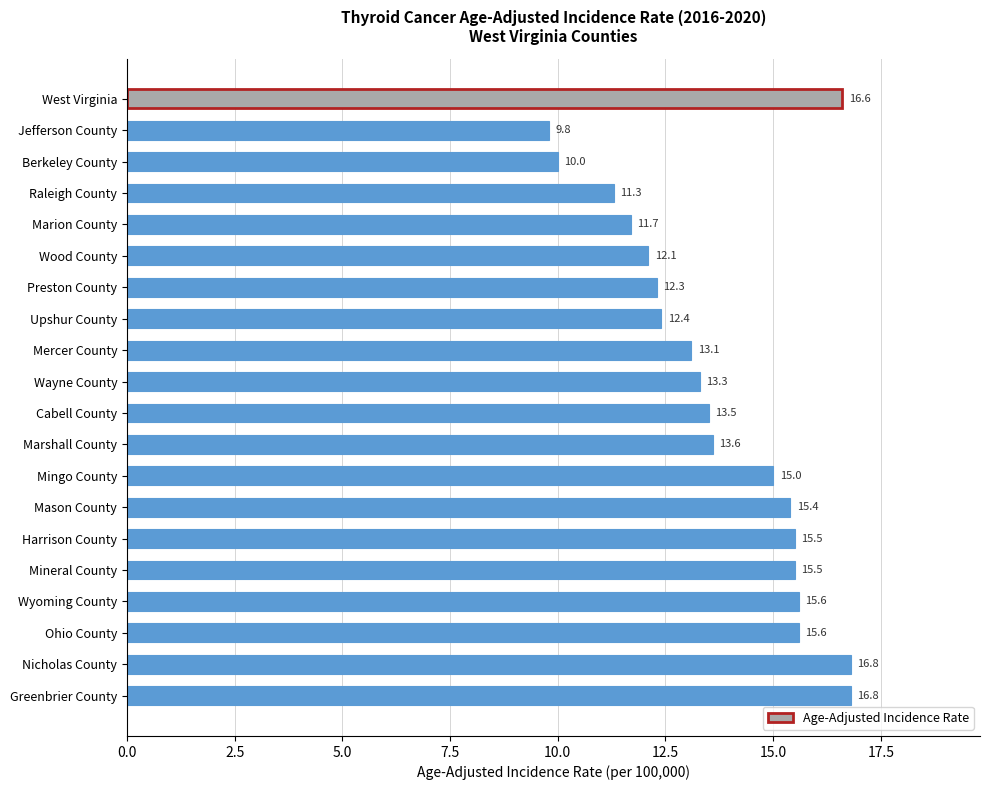

Where is the data nearest to the value 13?

Mercer County